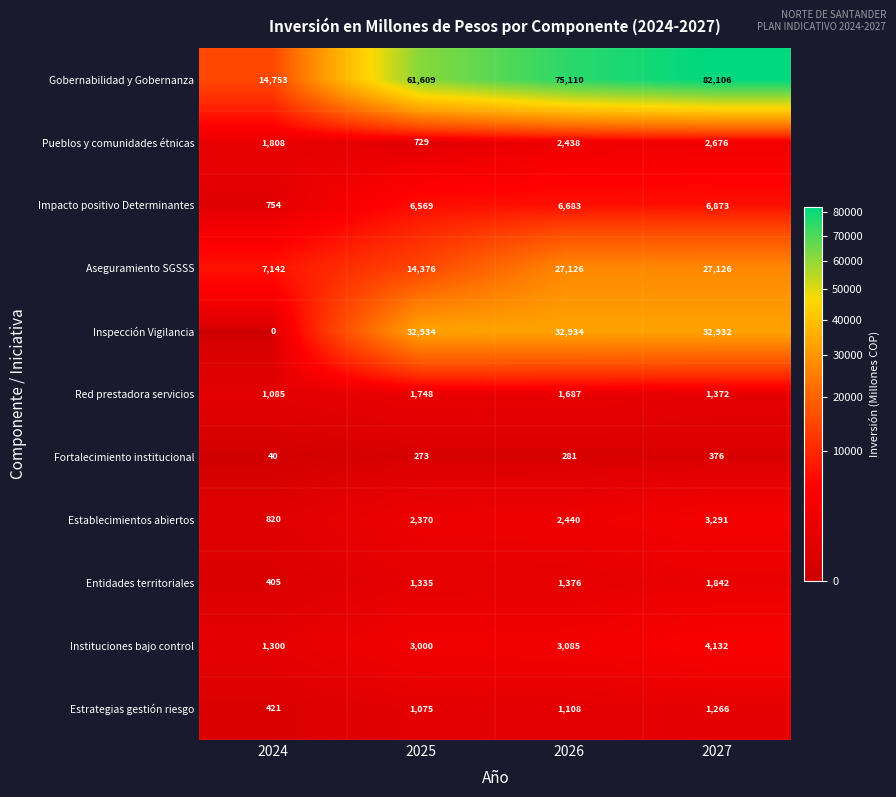

What is the total value across all series at 2027?

163992